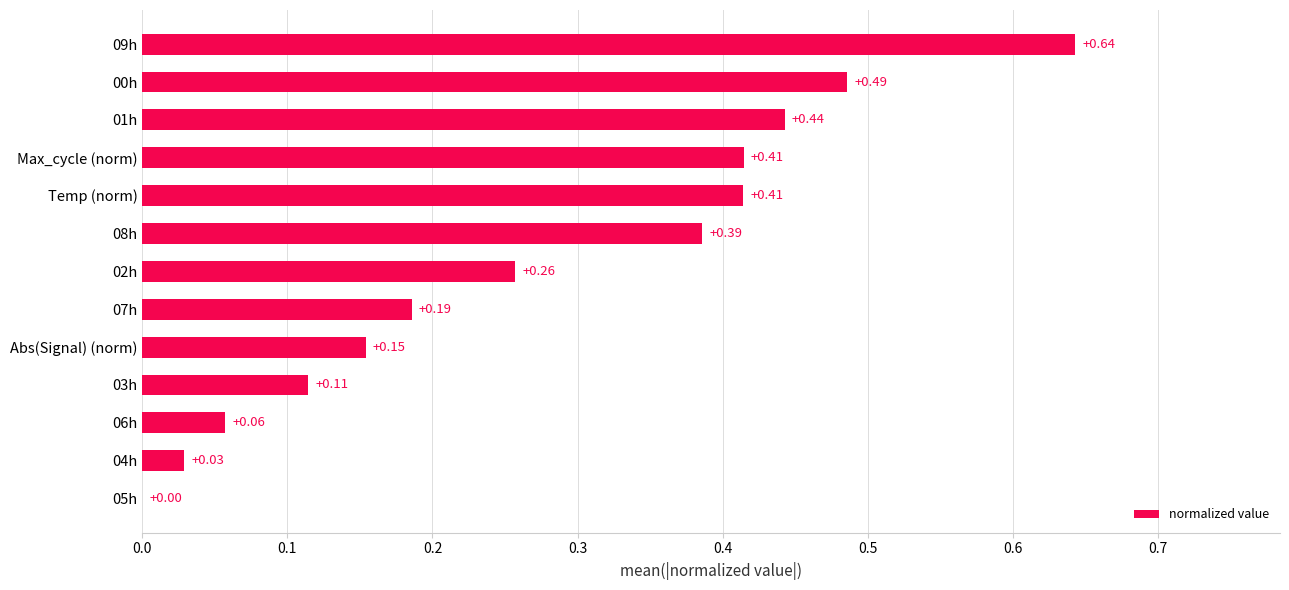

Which has a higher value, 09h or 05h?

09h